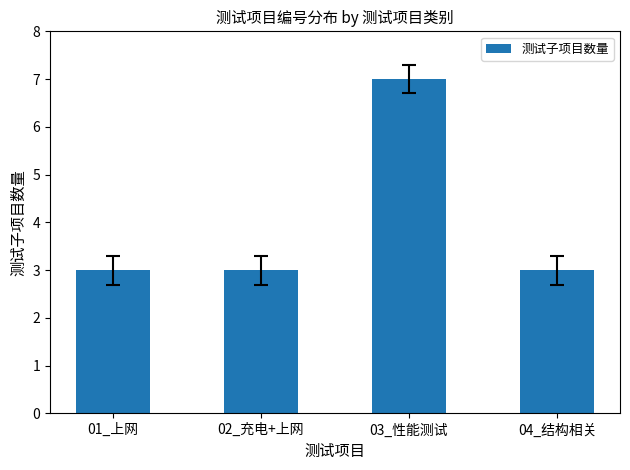

What is the average value?

4